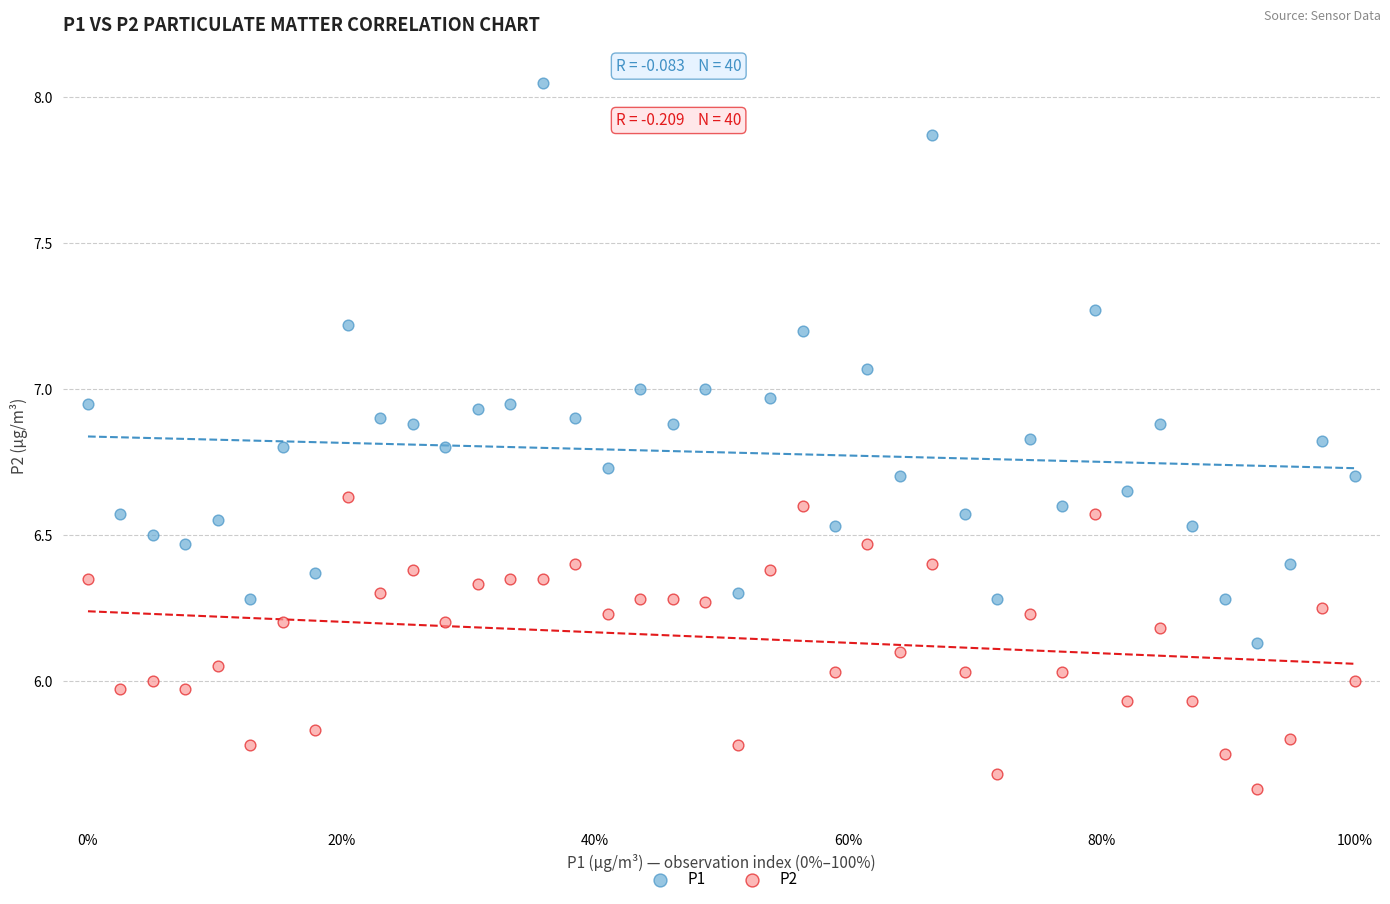

Which series has the largest Y range (max minus min)?

P1